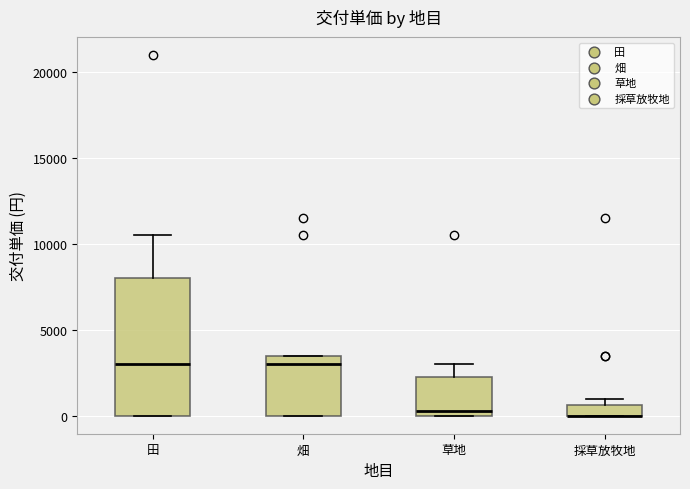

Where is the lower edge of the box for 採草放牧地 on the y-axis? The values are not printed on the chart, so give them approximately, as read against the axis.

0